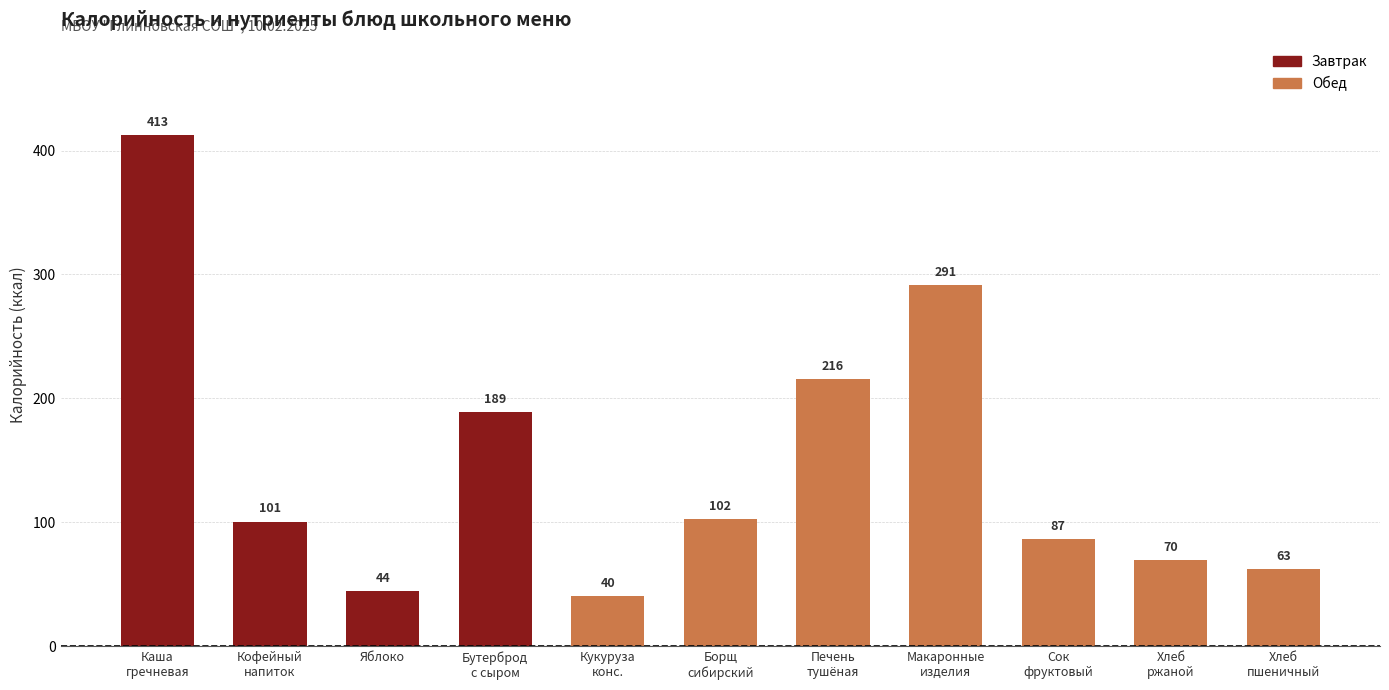

What is the value of the 6th bar from the left?

102.4